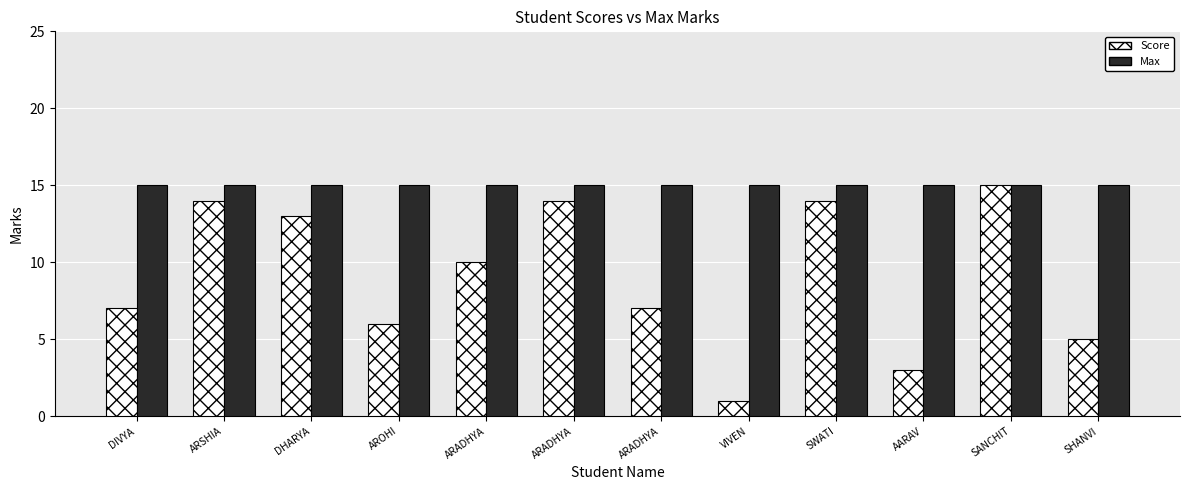

How many bars are there in total?

24